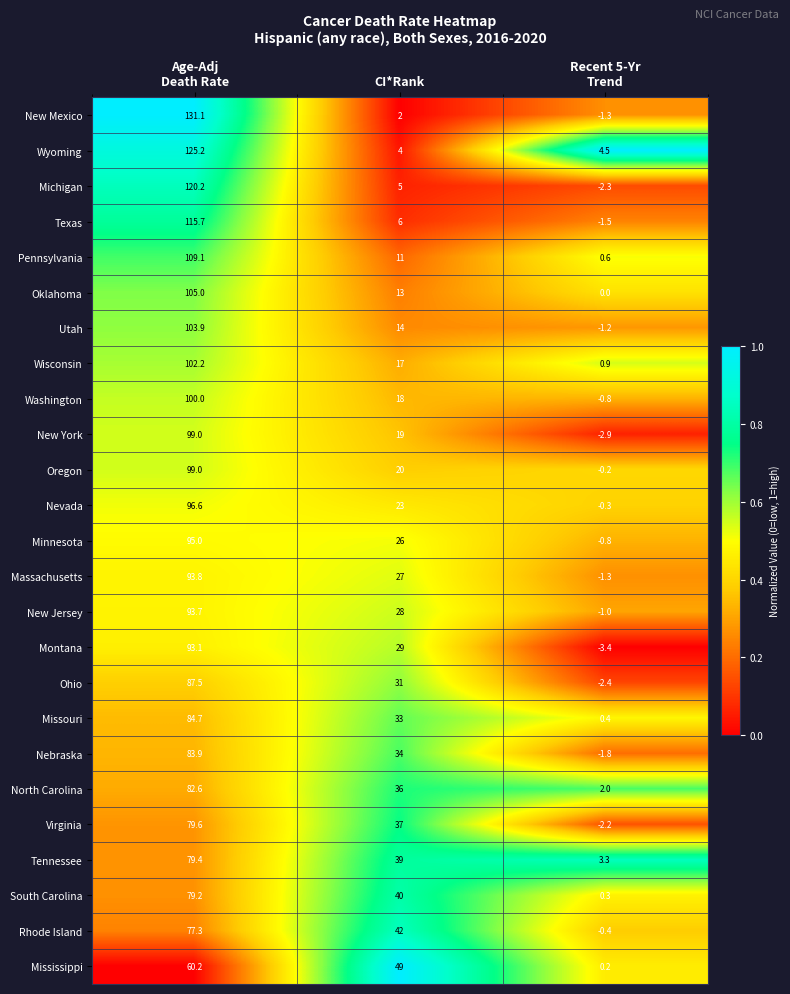

At how many categories does at least one series exceed 0?

3